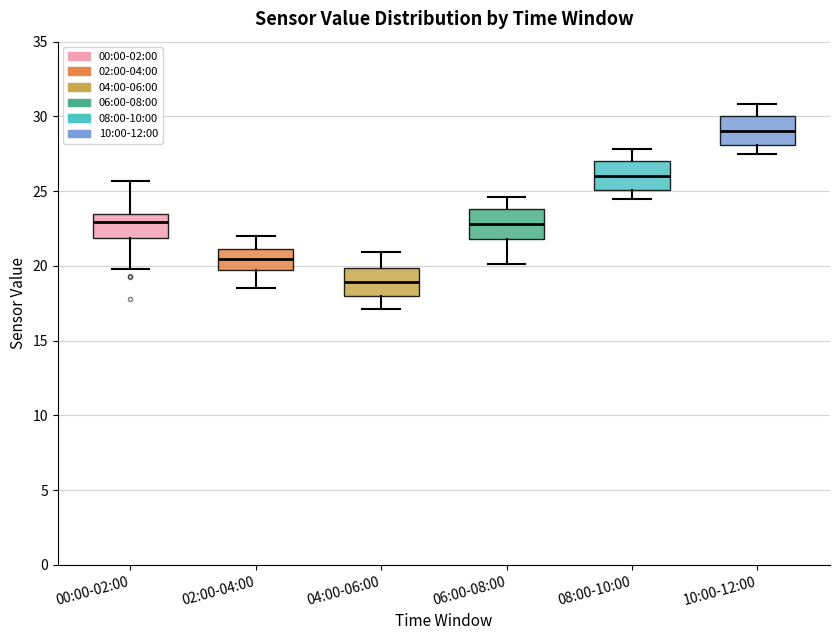

Reading left to right, transcribe this box plot: for each box, give where its median line is, the range the box spans, and where its two whiskers end, as read against the y-axis. The values are not printed on the chart, so give them approximately, as read against the axis.

00:00-02:00: median 23.0, box 22.0 to 23.5, whiskers 20.0 to 25.5
02:00-04:00: median 20.5, box 19.5 to 21.0, whiskers 18.5 to 22.0
04:00-06:00: median 19.0, box 18.0 to 20.0, whiskers 17.0 to 21.0
06:00-08:00: median 23.0, box 22.0 to 24.0, whiskers 20.0 to 24.5
08:00-10:00: median 26.0, box 25.0 to 27.0, whiskers 24.5 to 28.0
10:00-12:00: median 29.0, box 28.0 to 30.0, whiskers 27.5 to 31.0